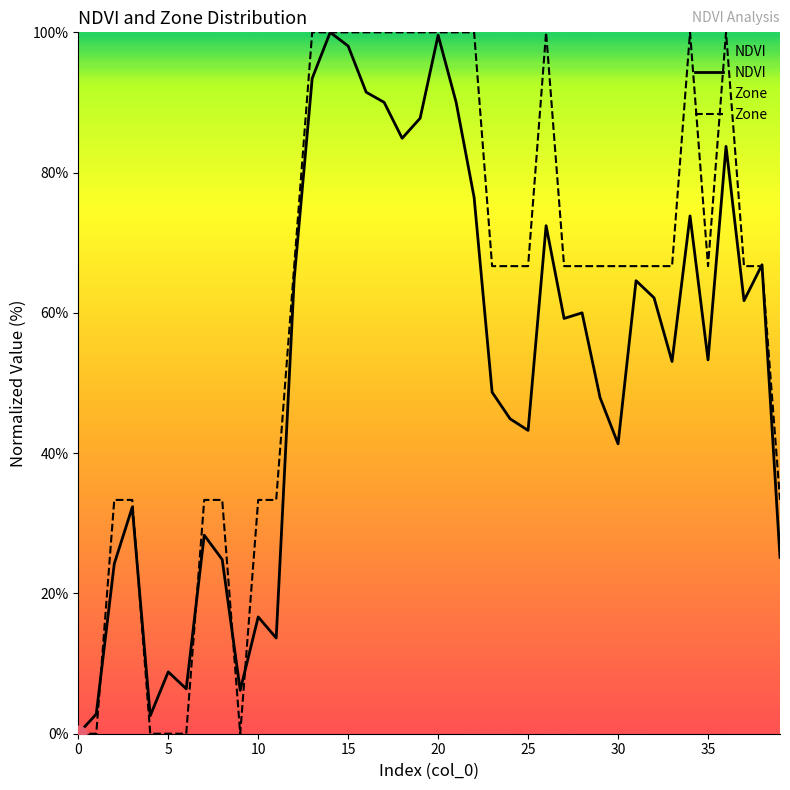

What is the highest value of the NDVI series?

100.0